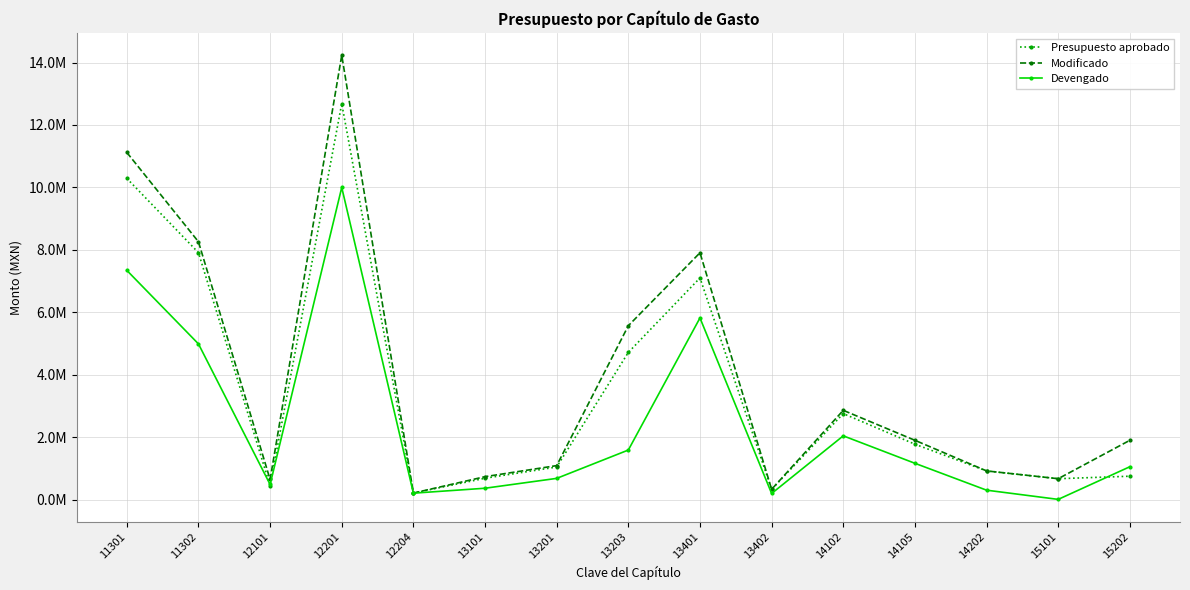

True or false: Presupuesto aprobado and Modificado cross at least once.

False